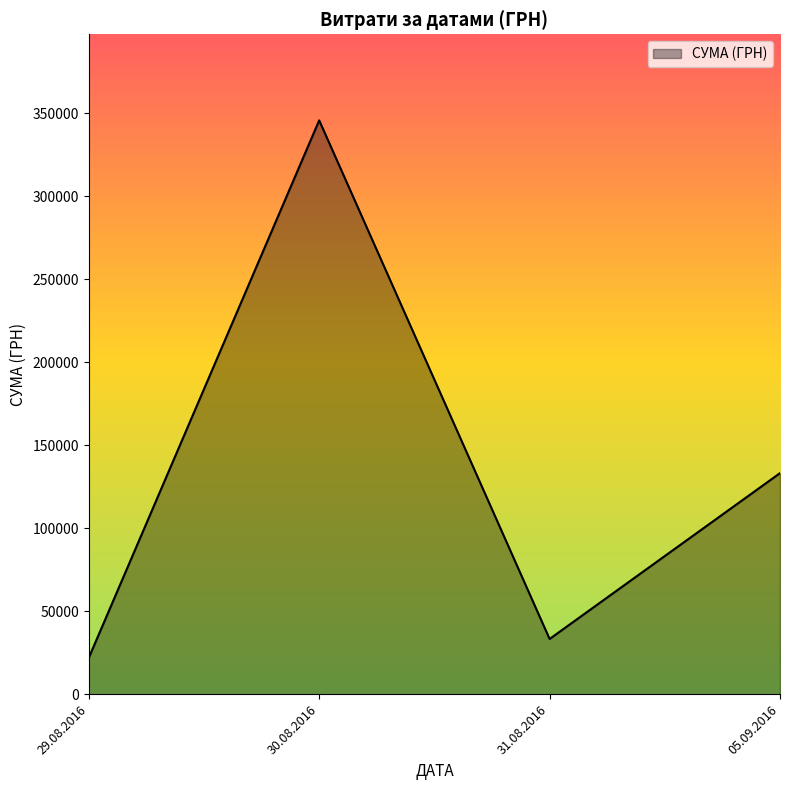

Reading right to left, list all the values displayed in this chart.

133168.7	33257.9	345687.3	21904.5